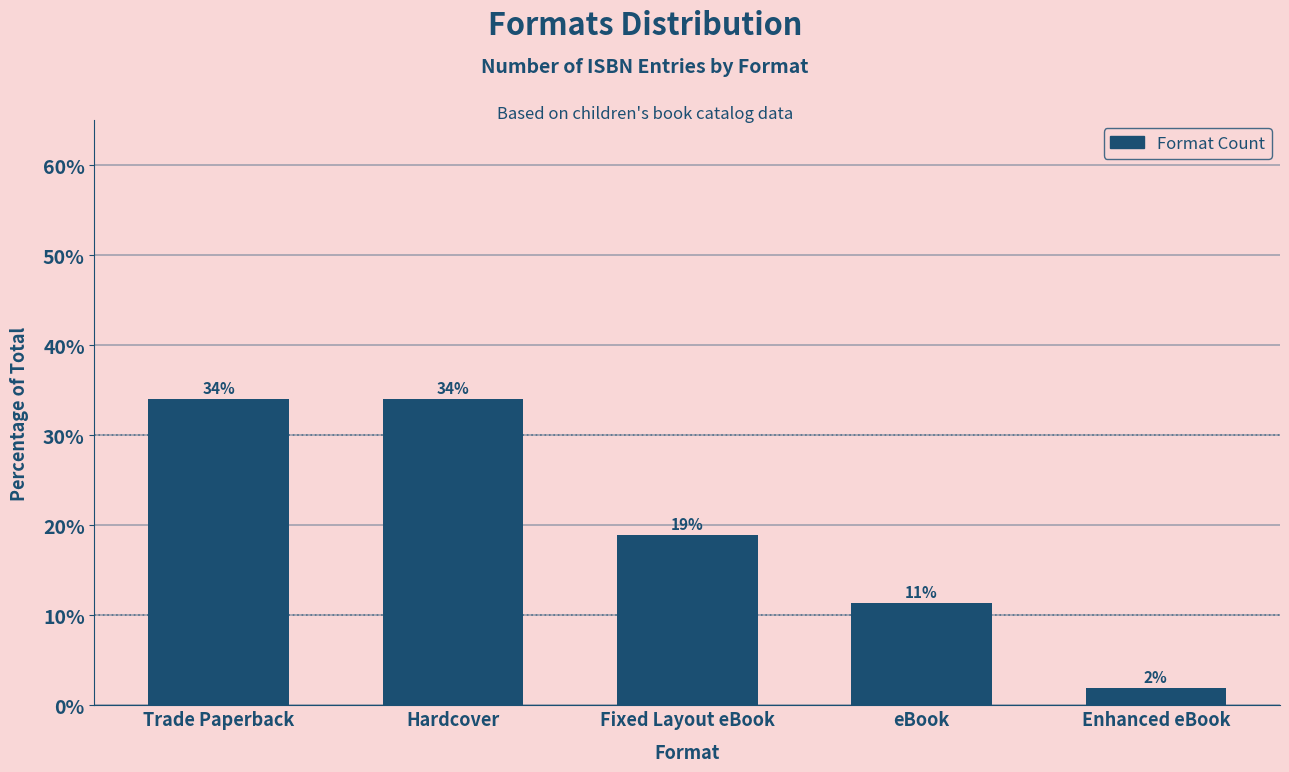

How many bars are there in total?

5